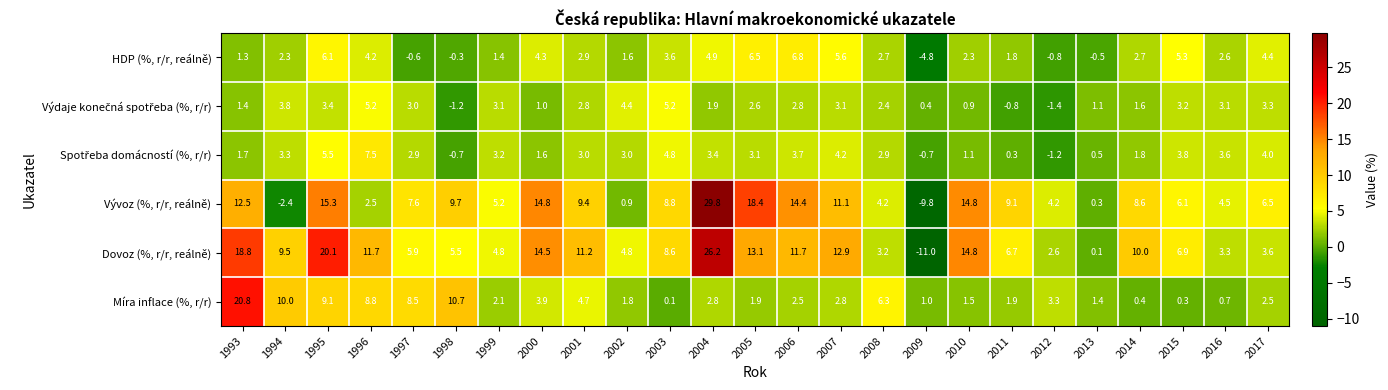

How many categories are shown in the chart?

25